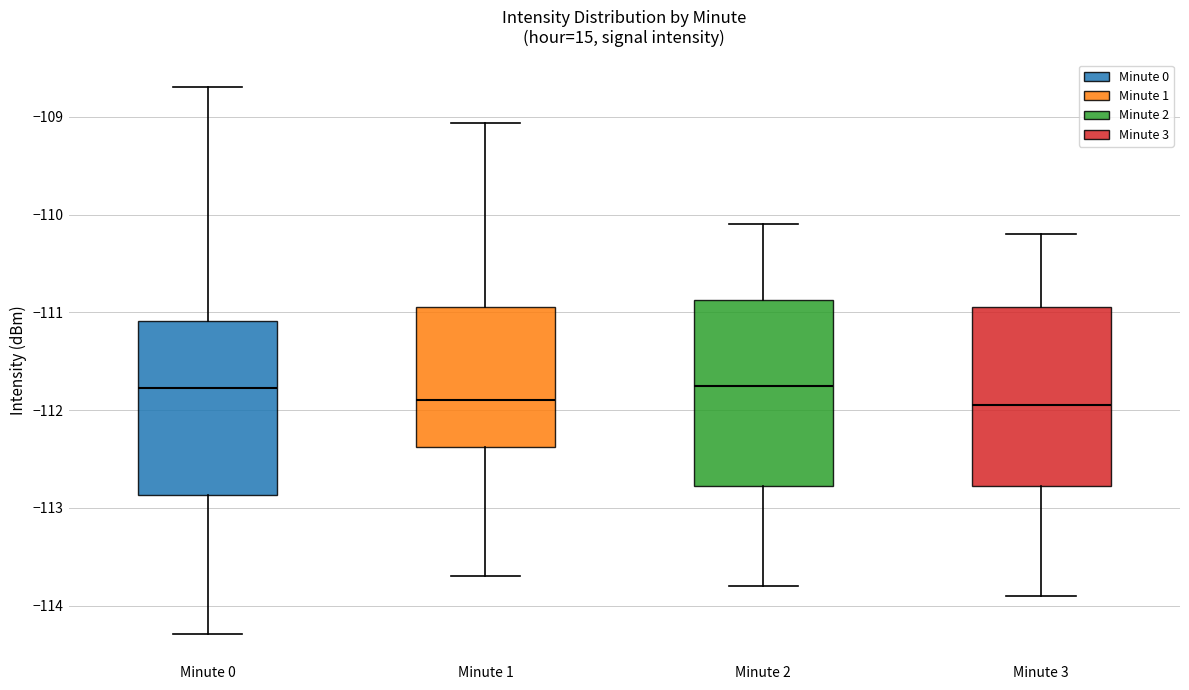

Where is the lower edge of the box for Minute 1 on the y-axis? The values are not printed on the chart, so give them approximately, as read against the axis.

-112.4